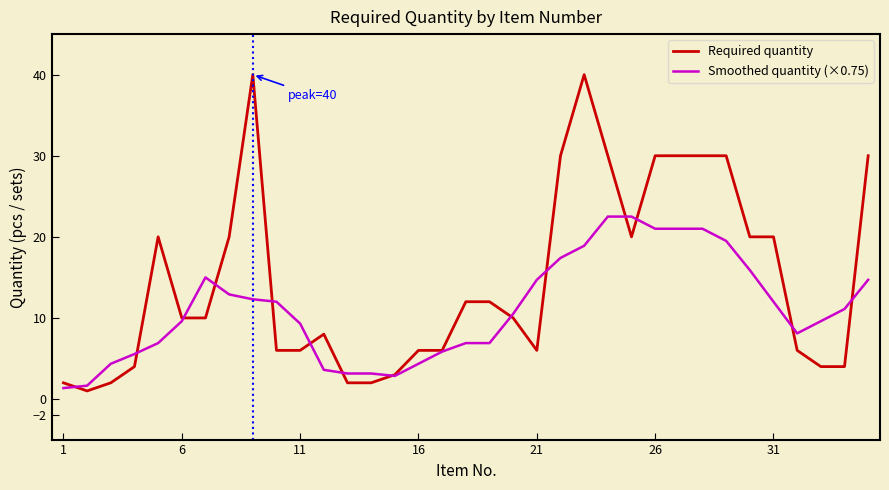

Rank the series by their maximum value, from highest to lowest.

Required quantity, Smoothed quantity (×0.75)